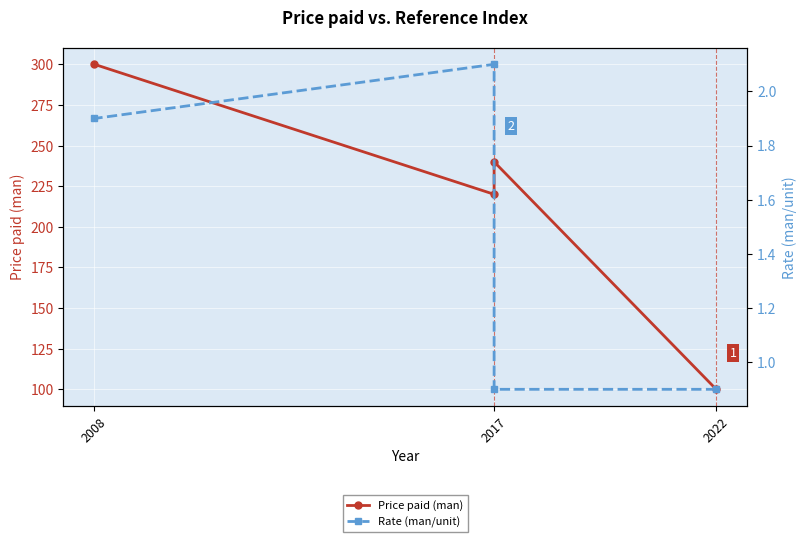

What is the value of the Price paid (man) point at the 3rd from the left?

220.0